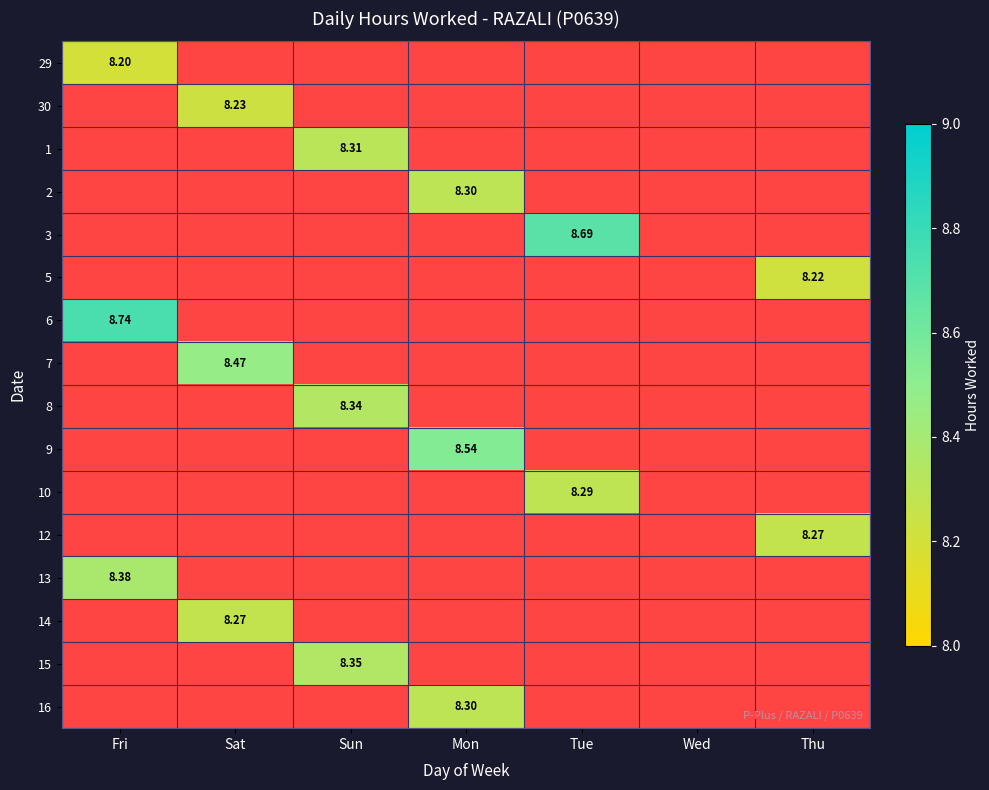

At which category is the sum across all series the highest?

Fri